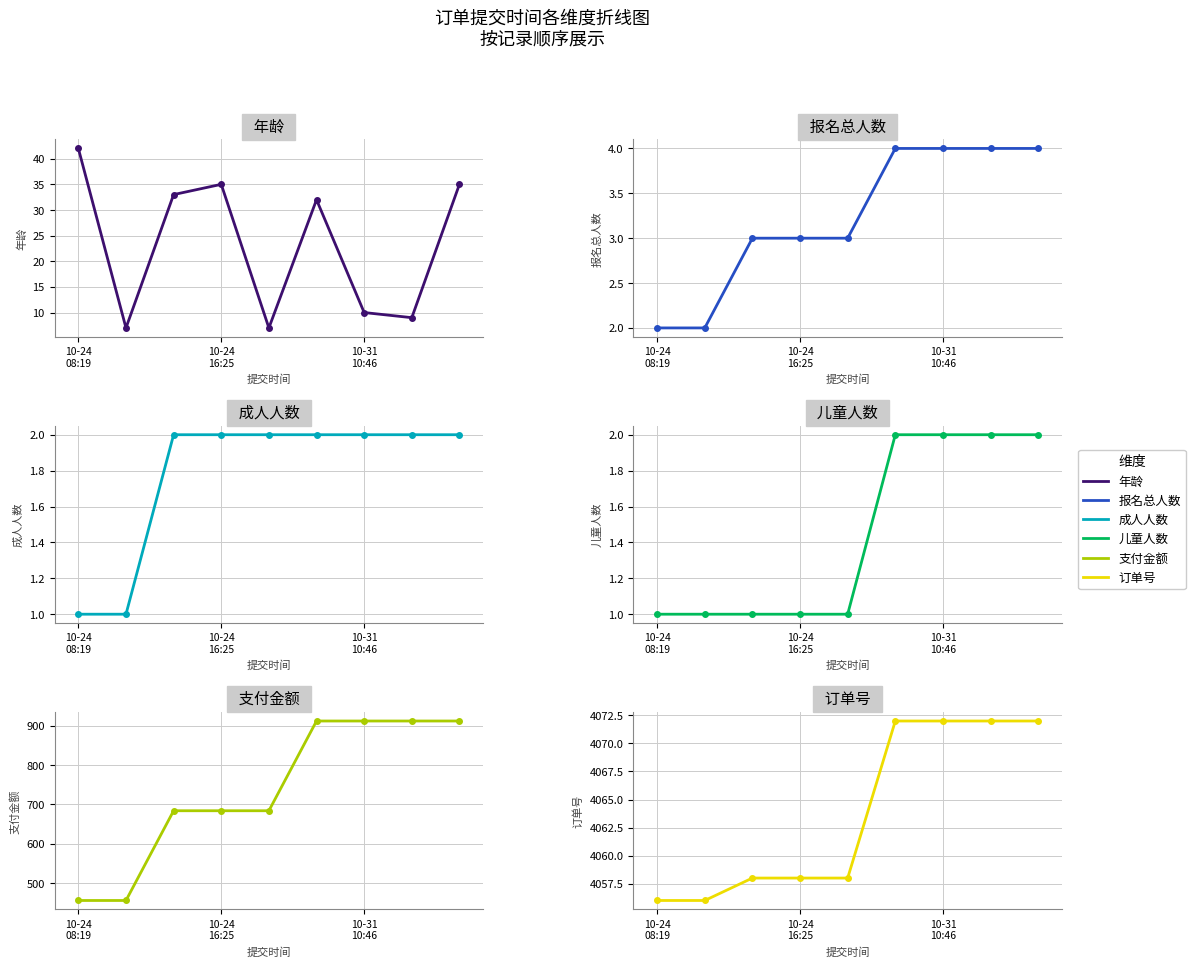

What is the sum of all 支付金额 values?

6612